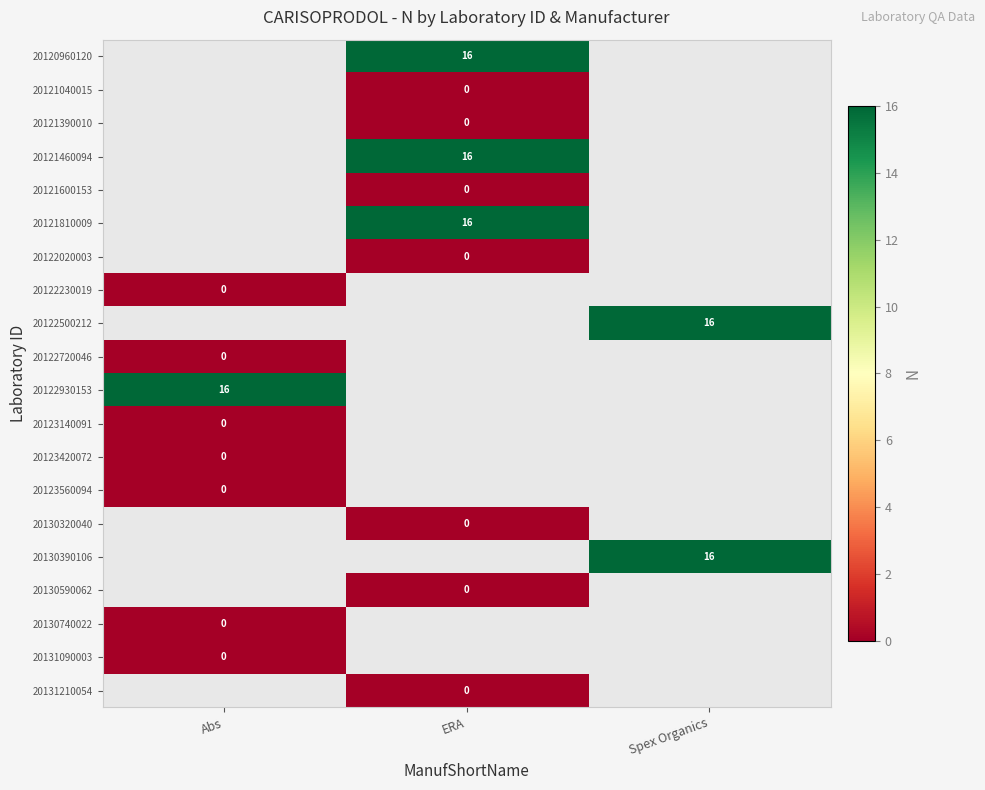

Is the value of 20123560094 at Abs greater than the value of 20120960120 at ERA?

No